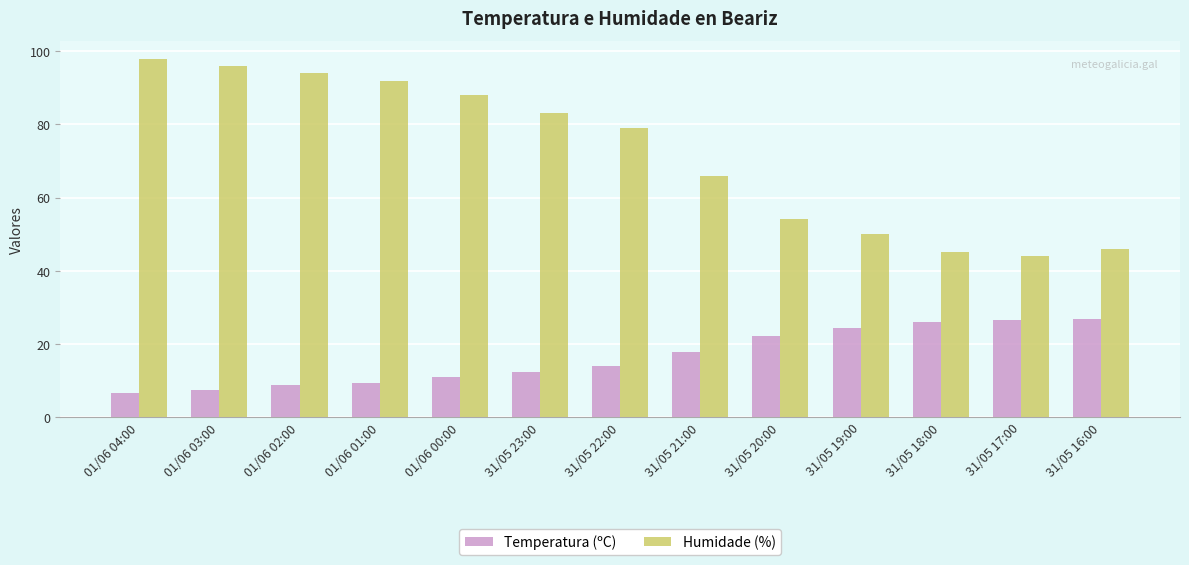

Which series has the largest range (max minus min)?

Humidade (%)